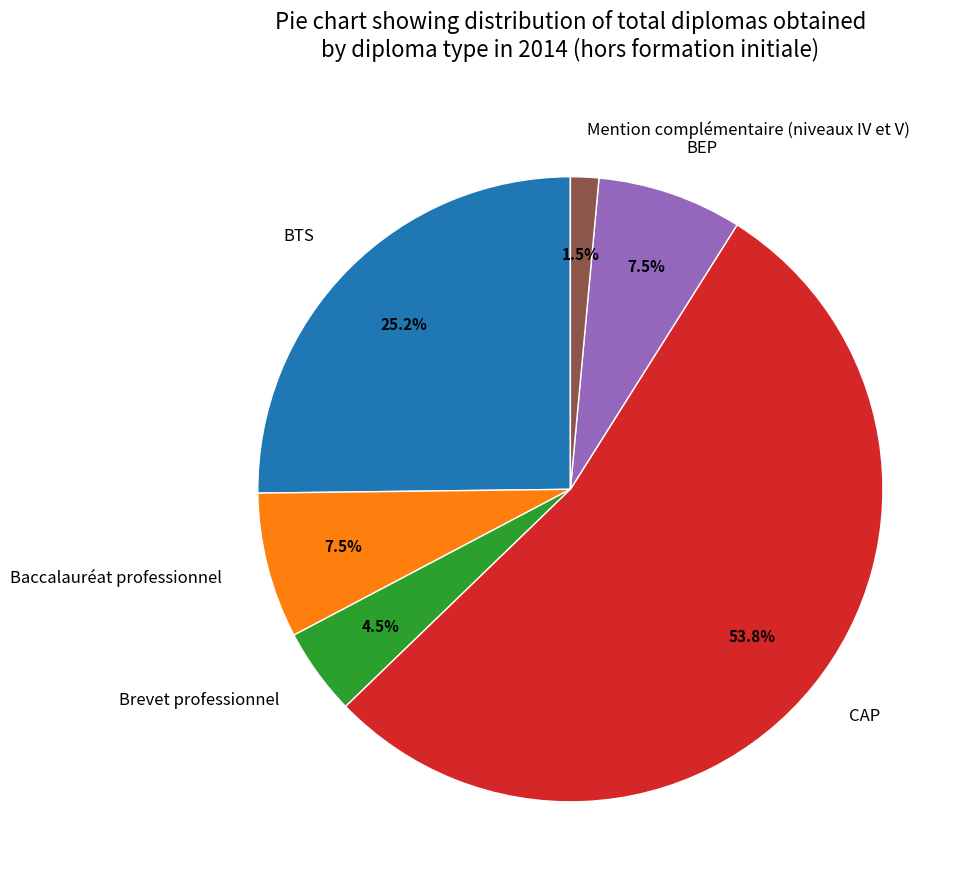

Which category has the biggest portion of the pie?

CAP